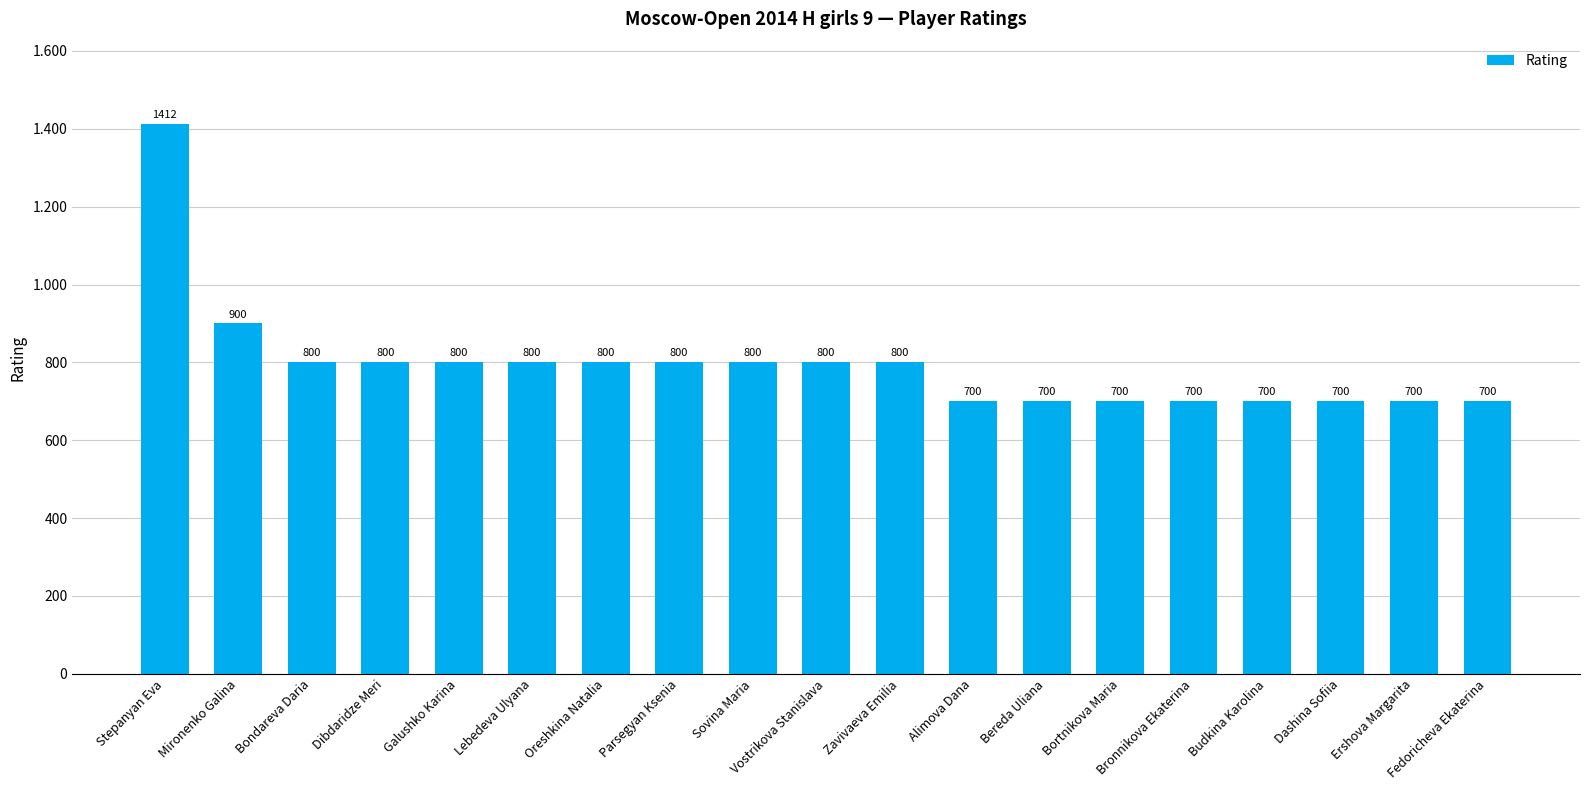

Which label corresponds to the smallest value in the chart?

Alimova Dana